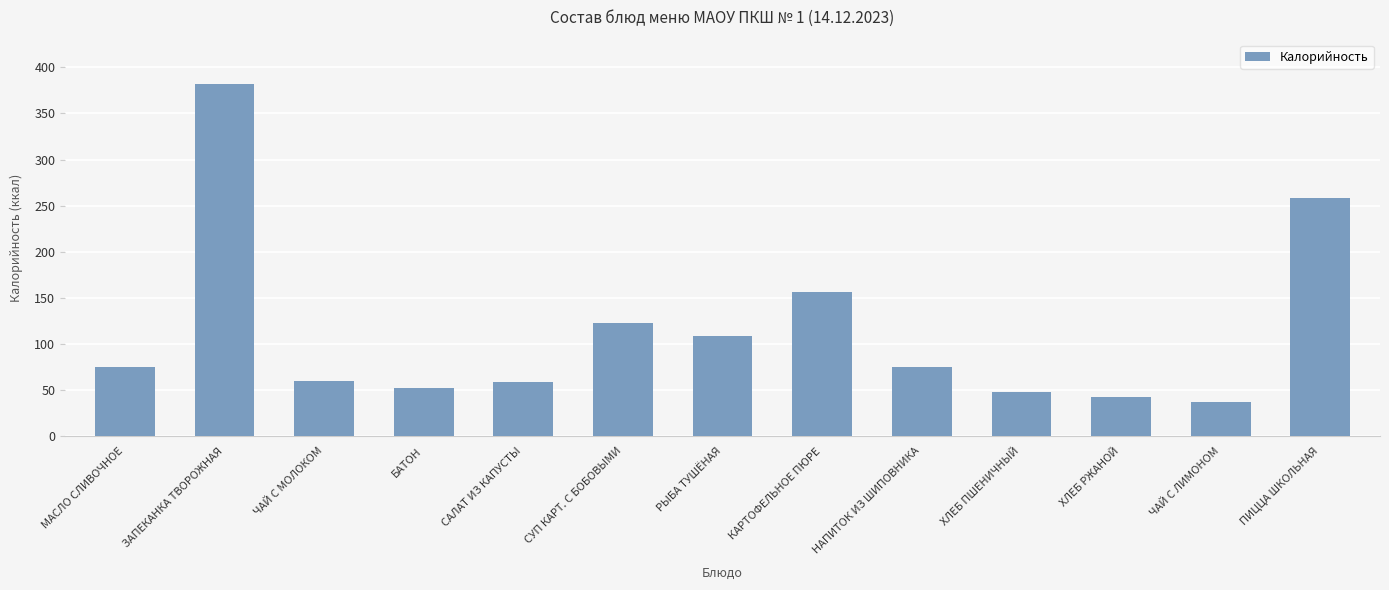

Where is the data nearest to the value 209?

ПИЦЦА ШКОЛЬНАЯ